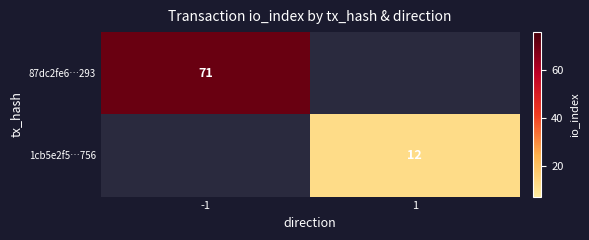

True or false: 1cb5e2f5…756 has a value of 12 at 1.

True